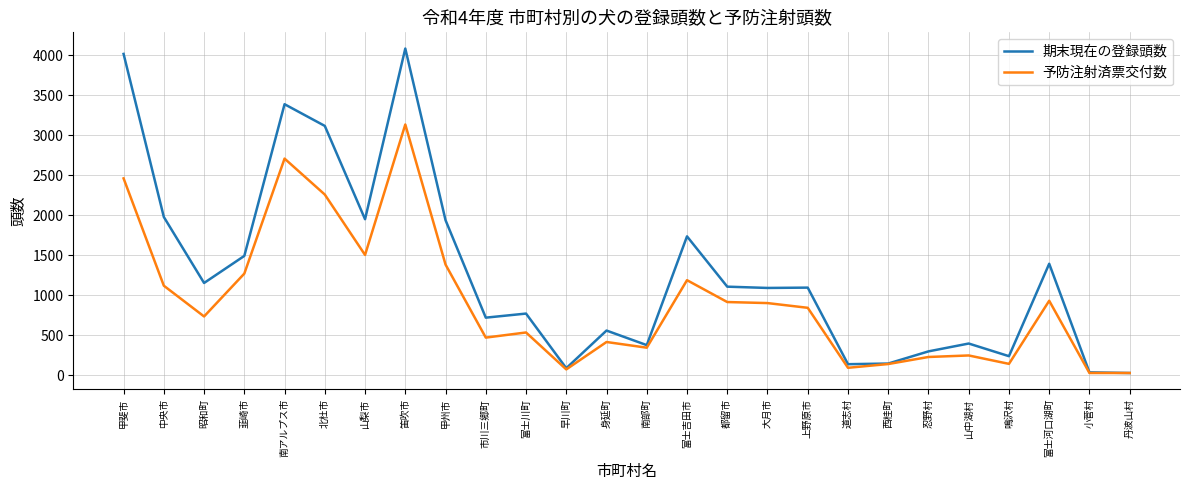

What is the difference between the maximum and minimum values in the 予防注射済票交付数 series?

3103